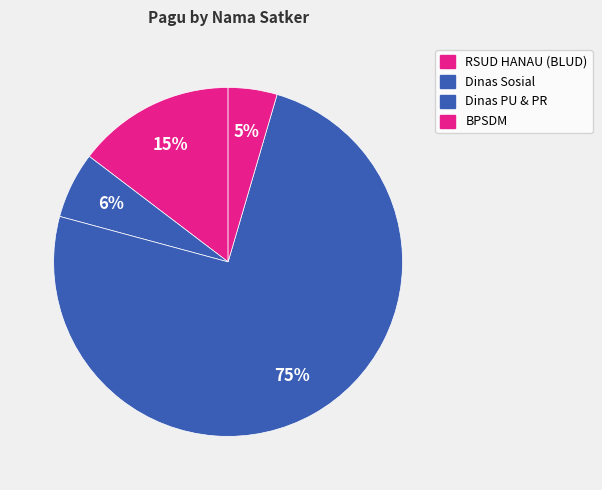

How many segments does this pie chart have?

4